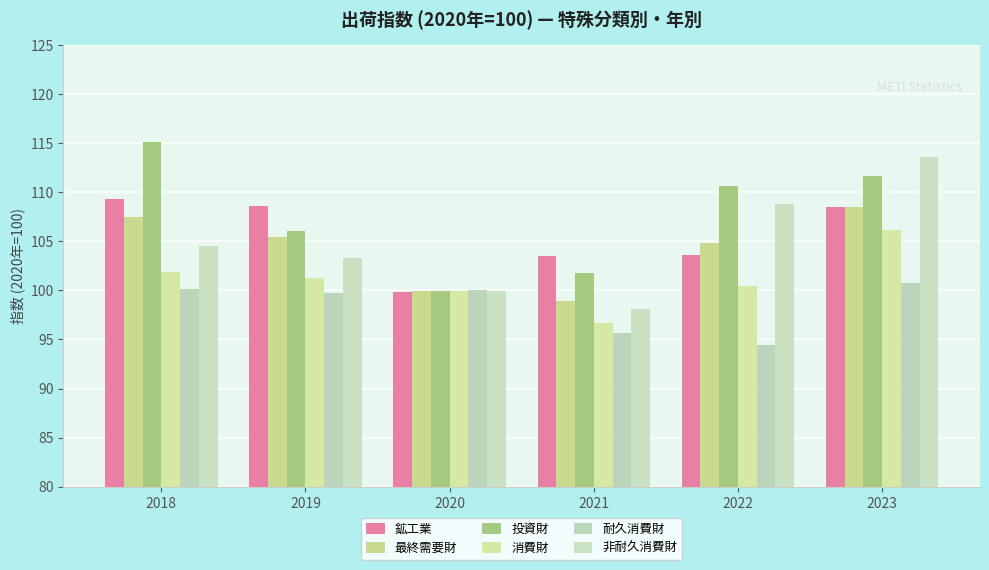

True or false: 最終需要財 has a value of 183.7 at 2018.

False